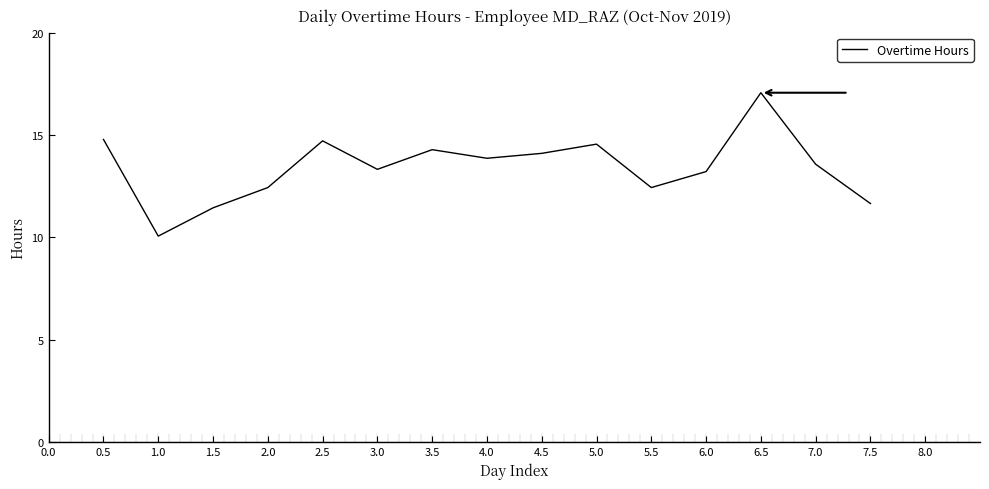

Which has a higher value, 4.0 or 3.5?

3.5